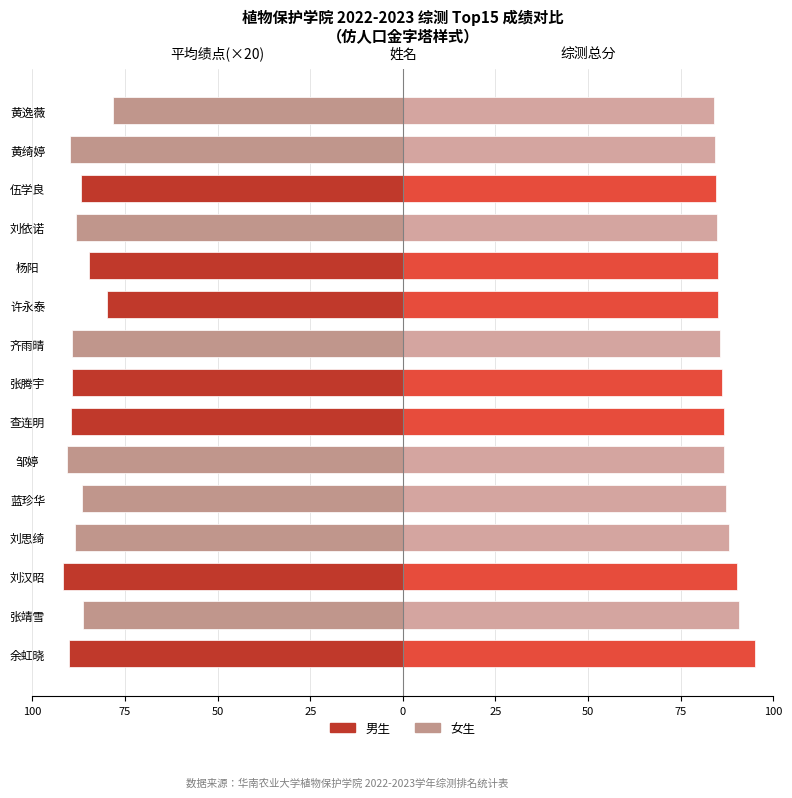

True or false: 平均绩点(×20) has a value of -22.8 at 蓝珍华.

False